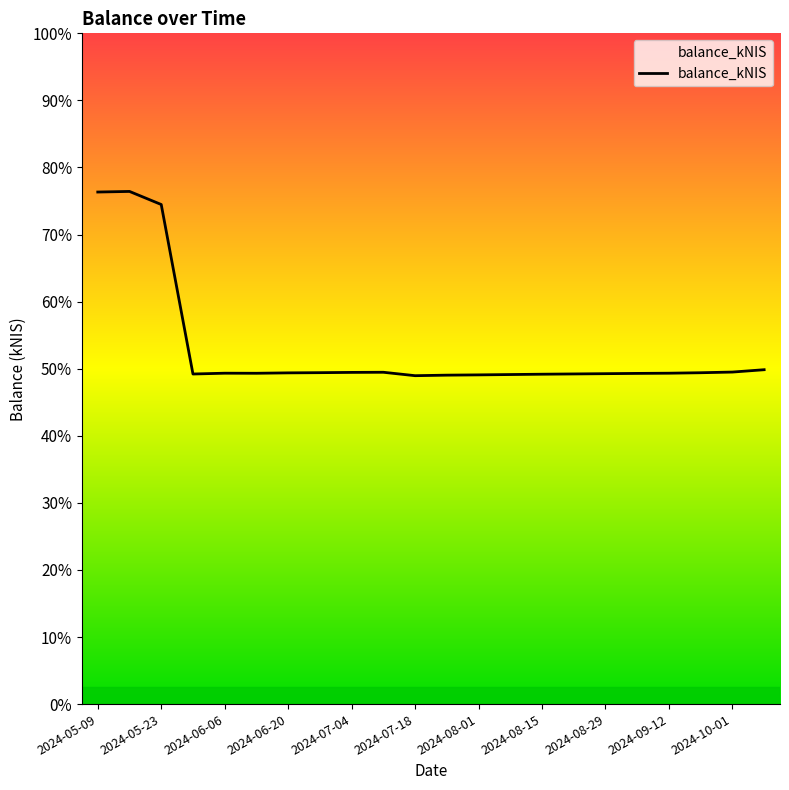

What is the maximum value shown in the chart?

76.4